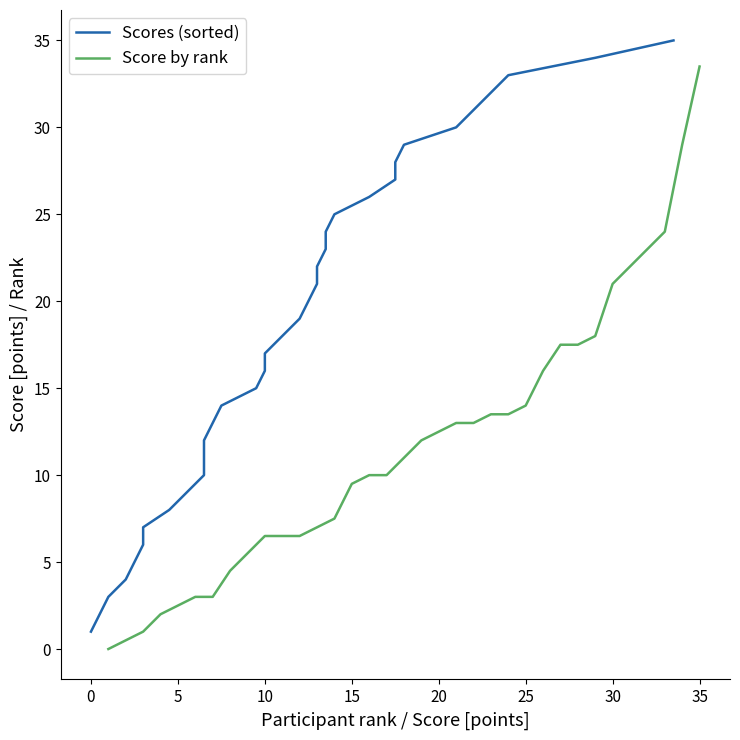

What is the maximum value for Score by rank?

33.5